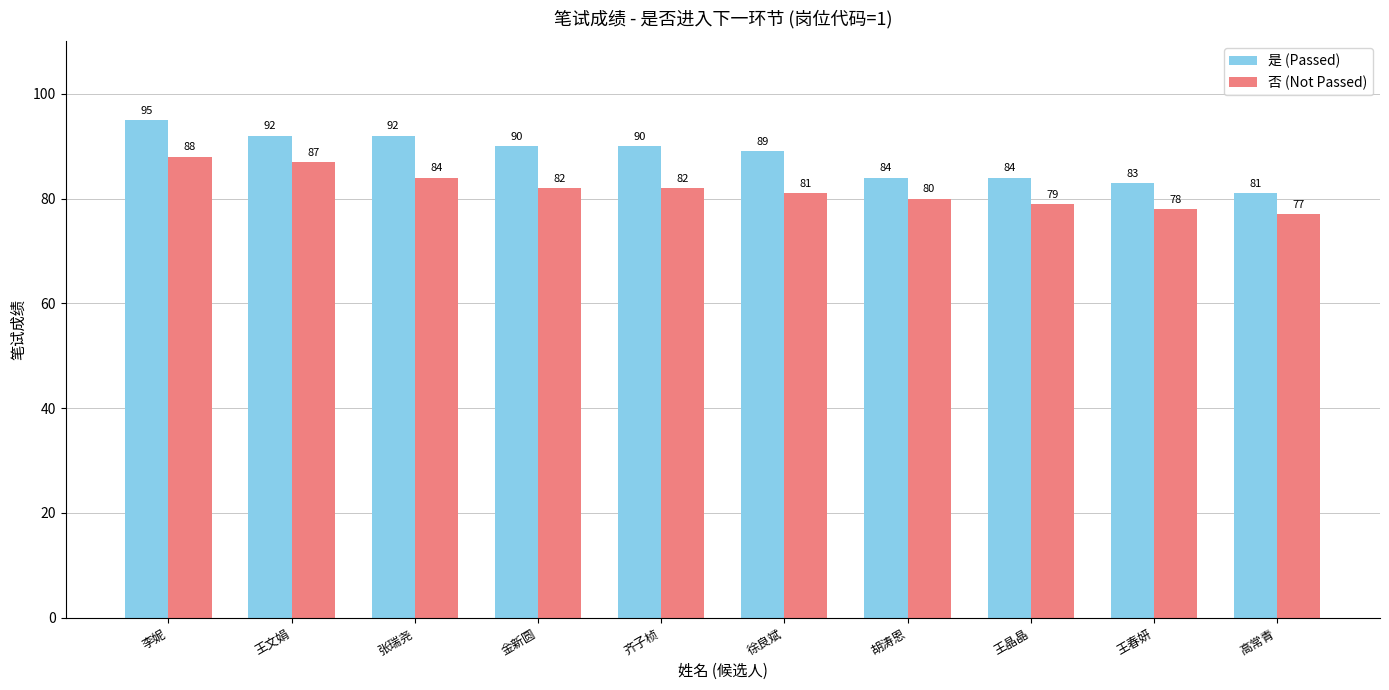

Does the chart contain stacked bars?

No